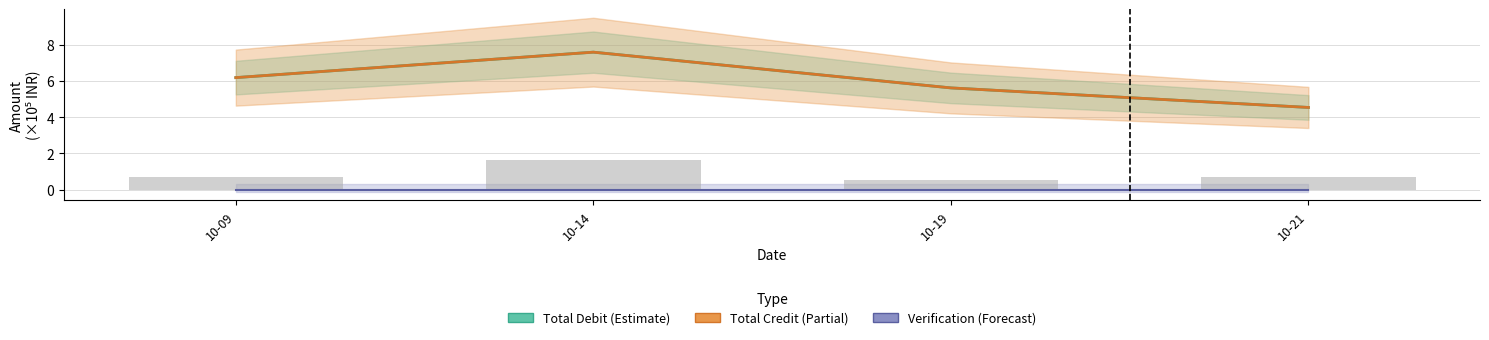

Reading right to left, what are all the values shown in this chart?

Total Debit (×10⁵): 10-21=4.5	10-19=5.6	10-14=7.6	10-09=6.2
Total Credit (×10⁵): 10-21=4.5	10-19=5.6	10-14=7.6	10-09=6.2
Verification (×10⁵): 10-21=0.0	10-19=0.0	10-14=0.0	10-09=0.0